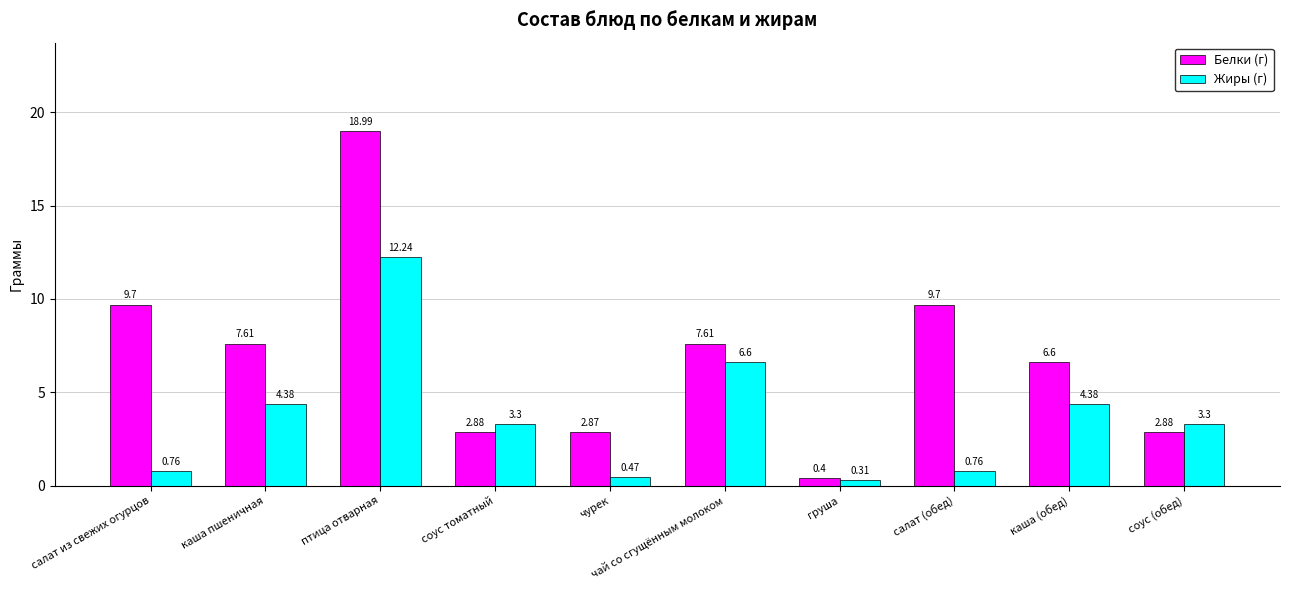

At which label is Жиры (г) closest to 6?

чай со сгущённым молоком